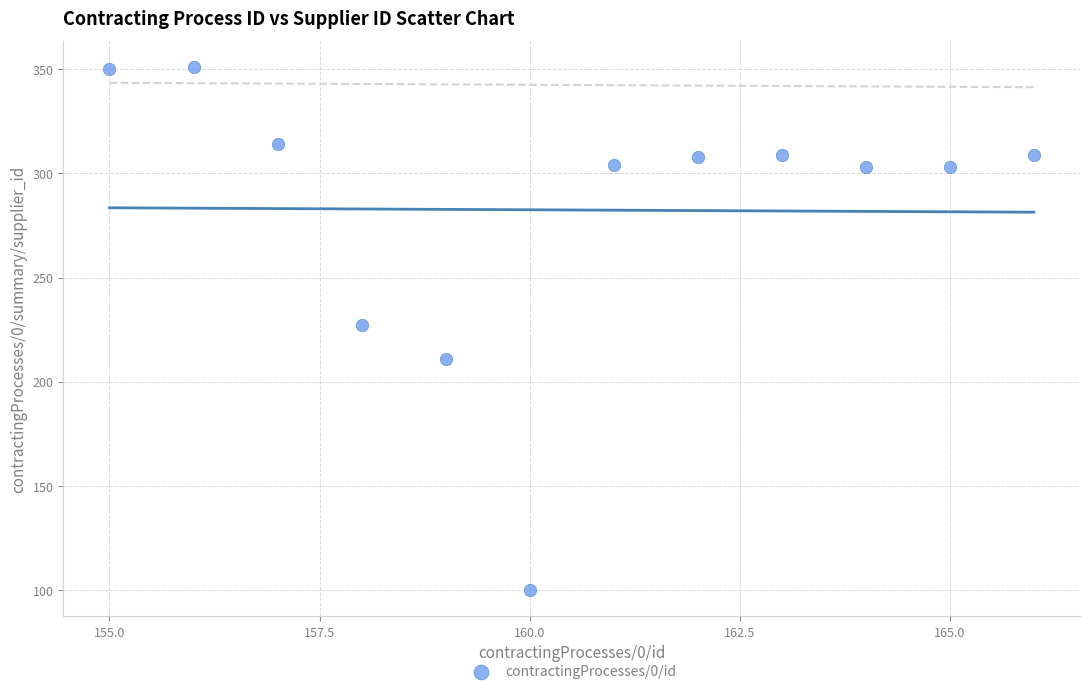

What is the range of X values (max minus min)?

11